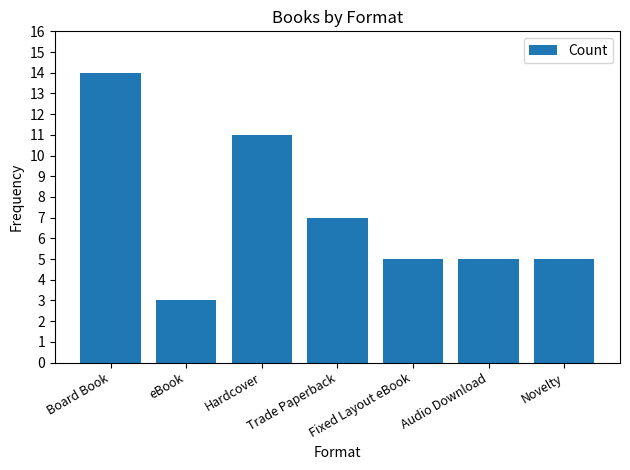

Which category has the highest value across all series?

Board Book